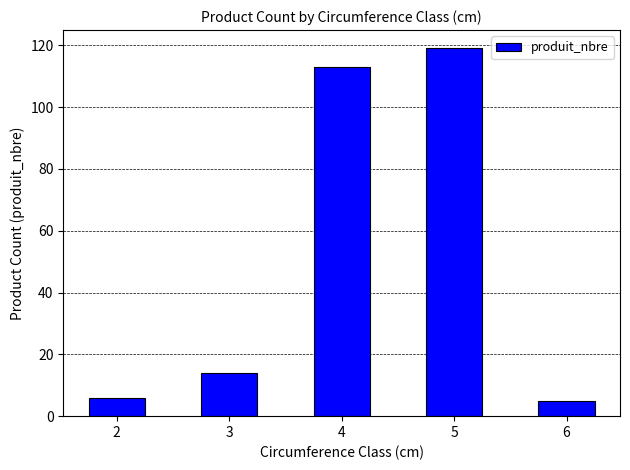

What is the greatest value displayed?

119